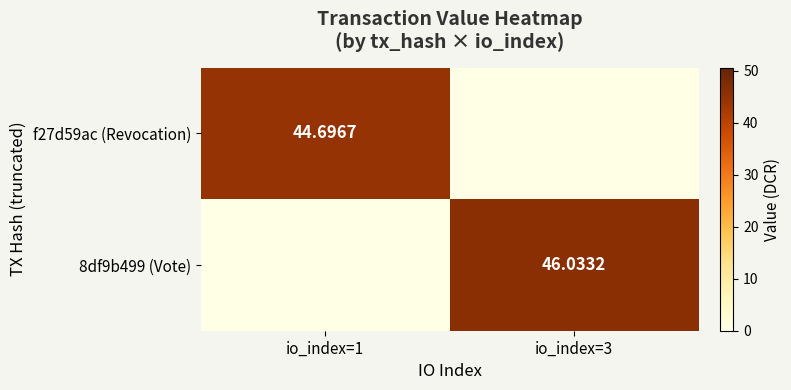

At which label does 8df9b499 (Vote) first exceed 46?

io_index=3